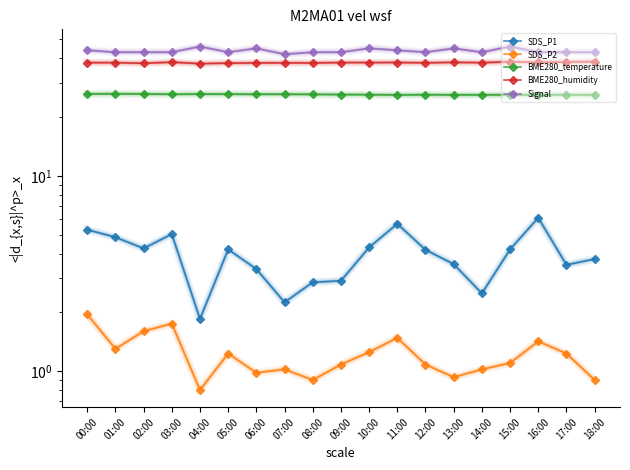

What value does the BME280_temperature series have at 03:00?

26.2